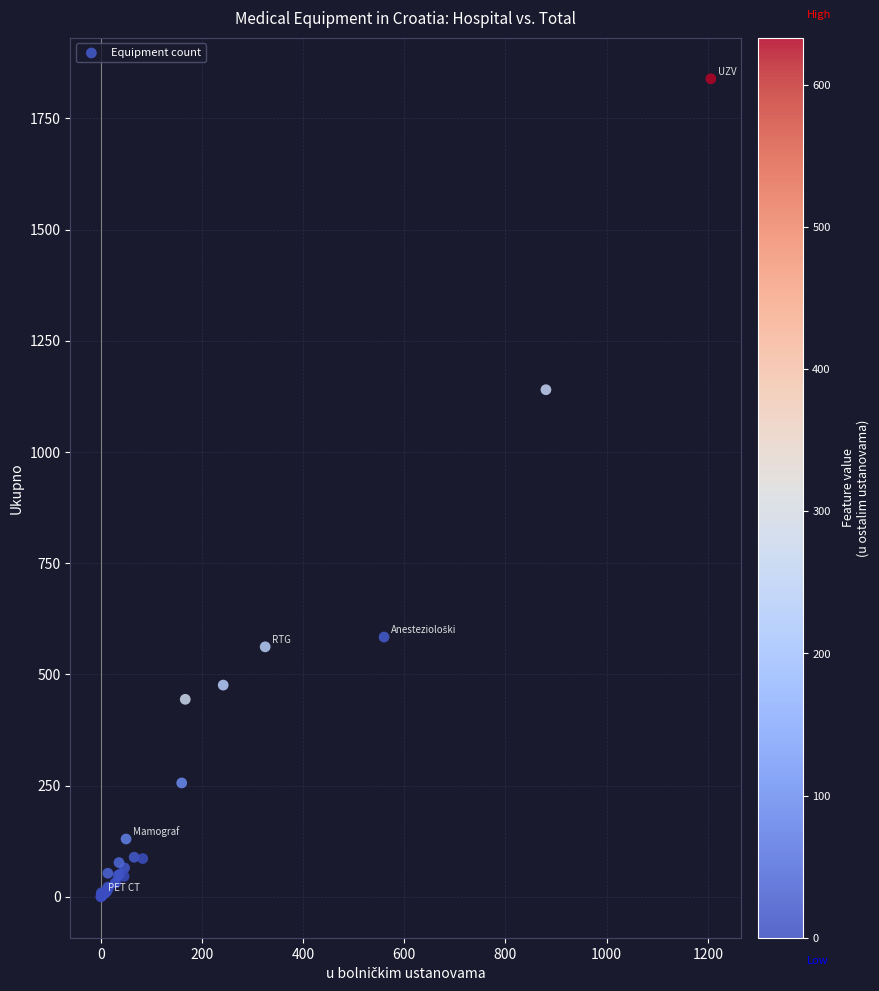

What Y value in the scatter plot is closest to 919?

1140